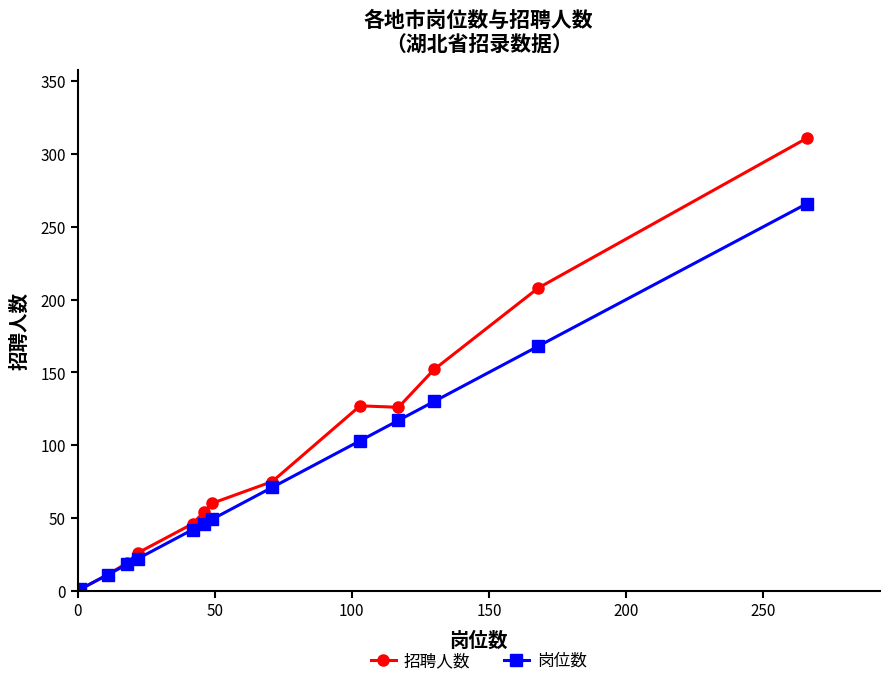

How many data points in 招聘人数 are less than 60?

6